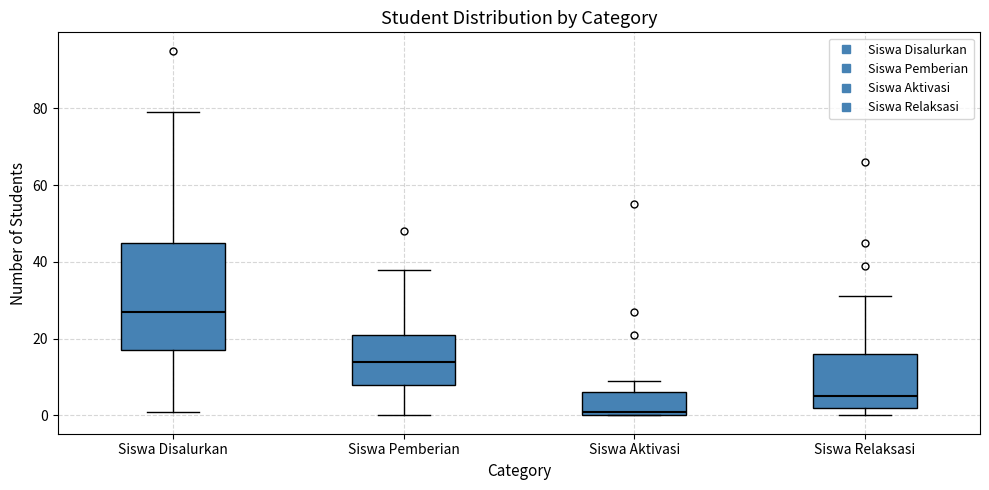

Which box has the highest median line?

Siswa Disalurkan